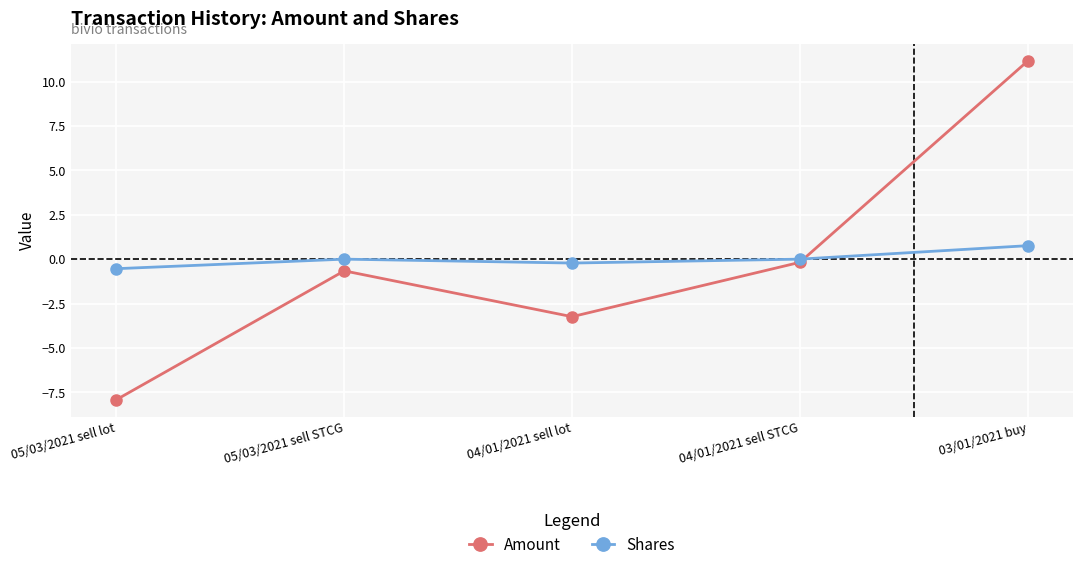

How many categories are shown in the chart?

5